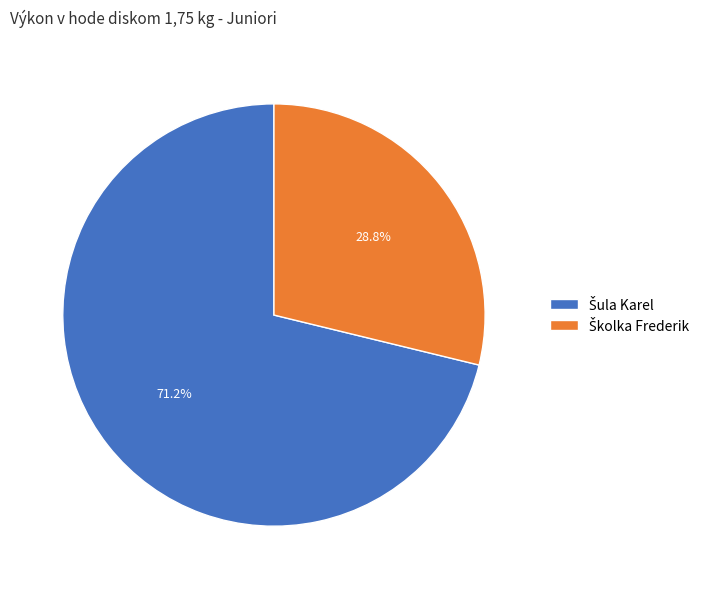

Does any single category account for the majority?

Yes